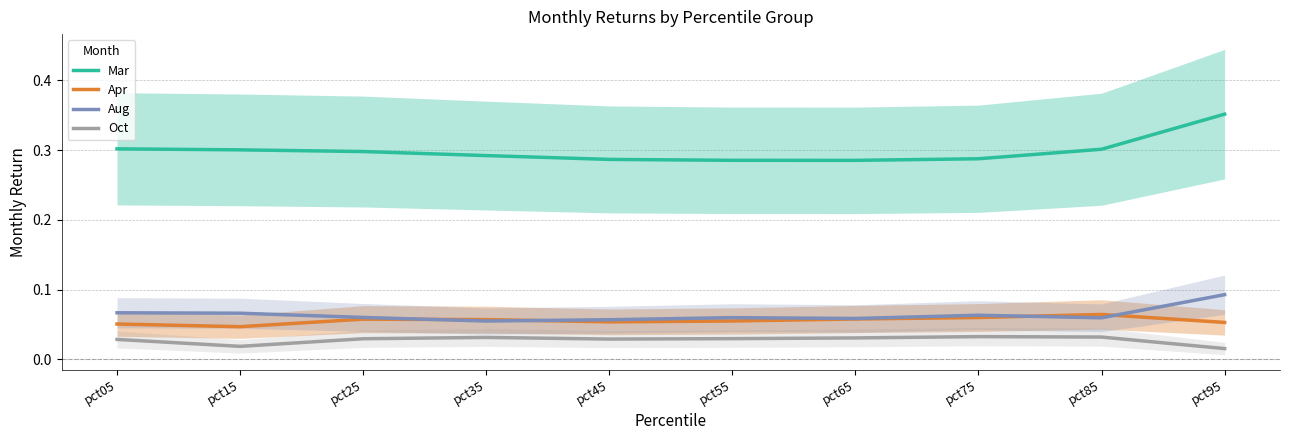

True or false: Apr has a value of 0.0 at pct45.

False